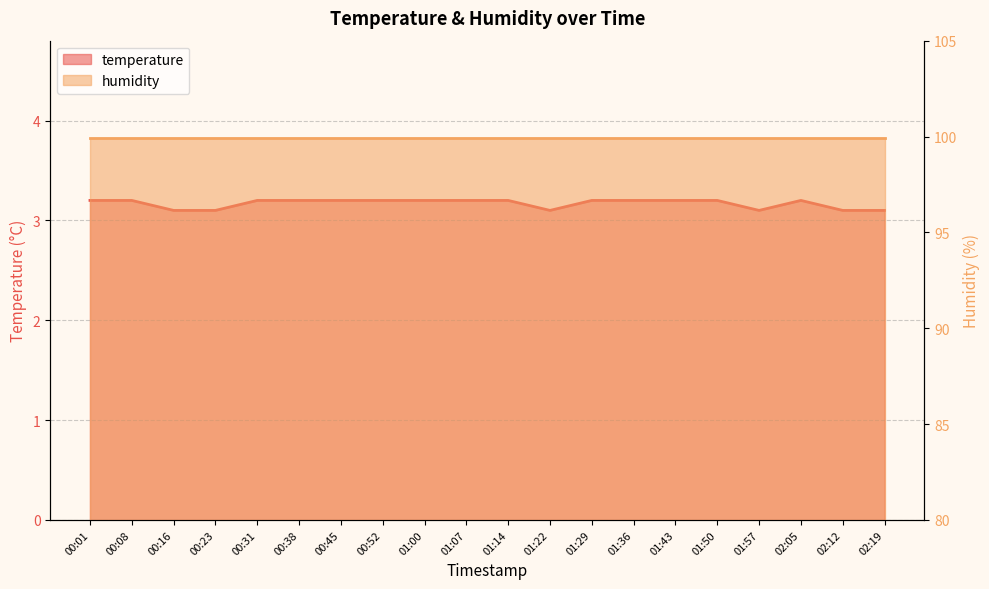

What is the label of the 16th point from the left?

01:50